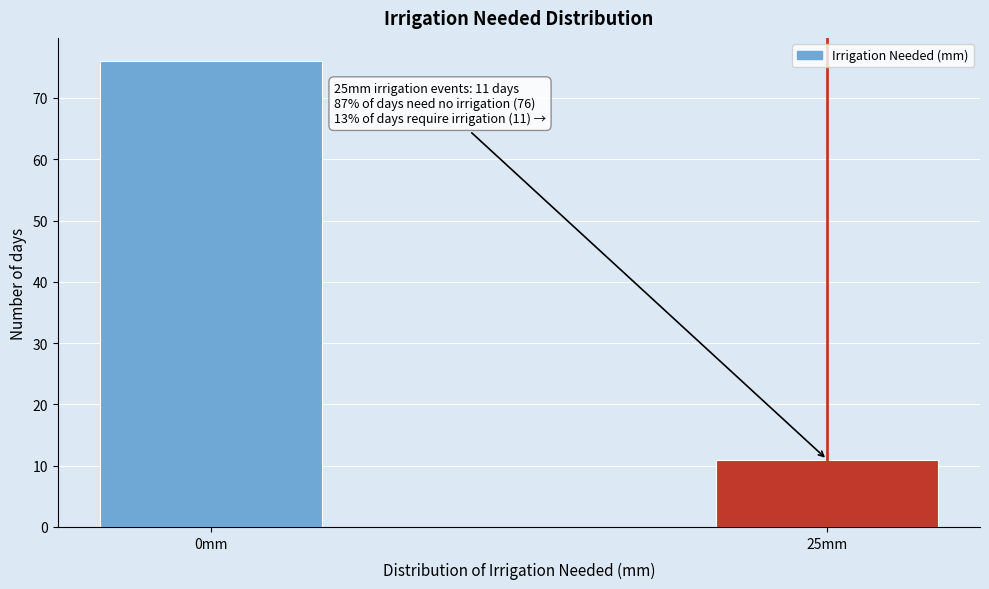

Reading left to right, transcribe all the data shown in this chart.

0mm=76	25mm=11